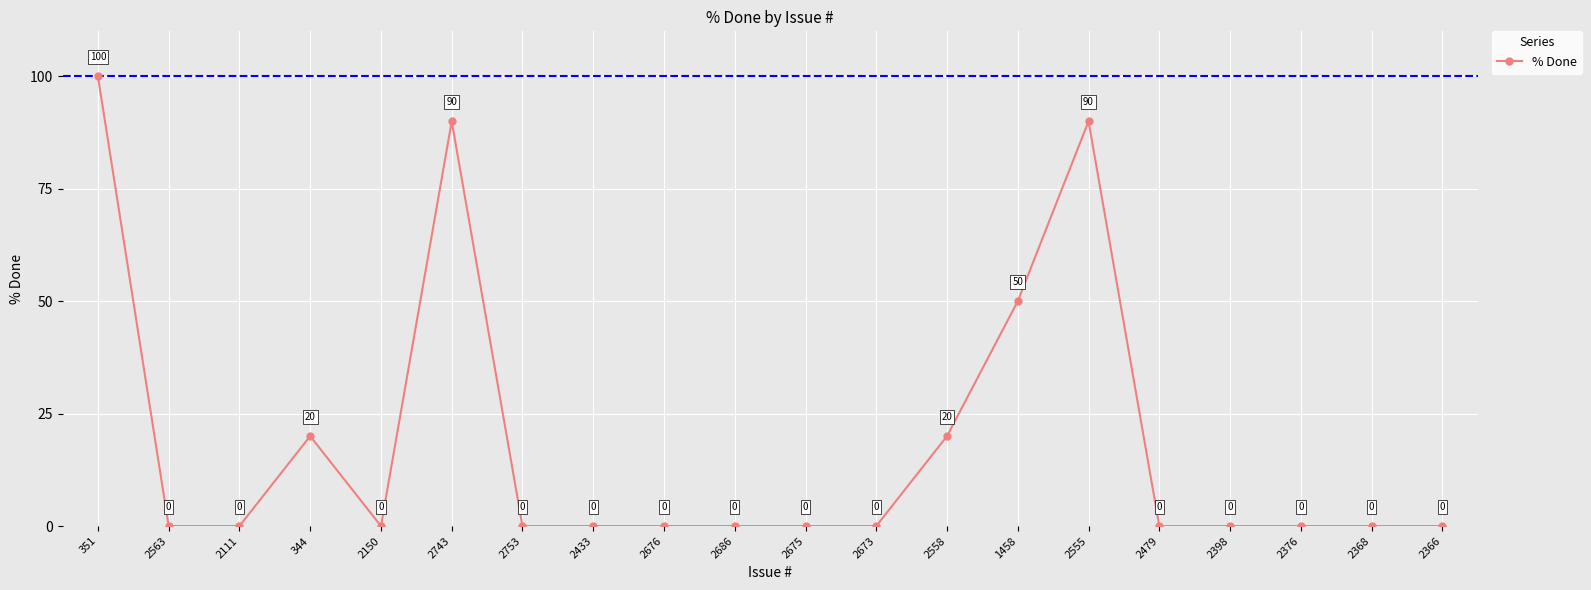

How many values are between 0 and 20?

16